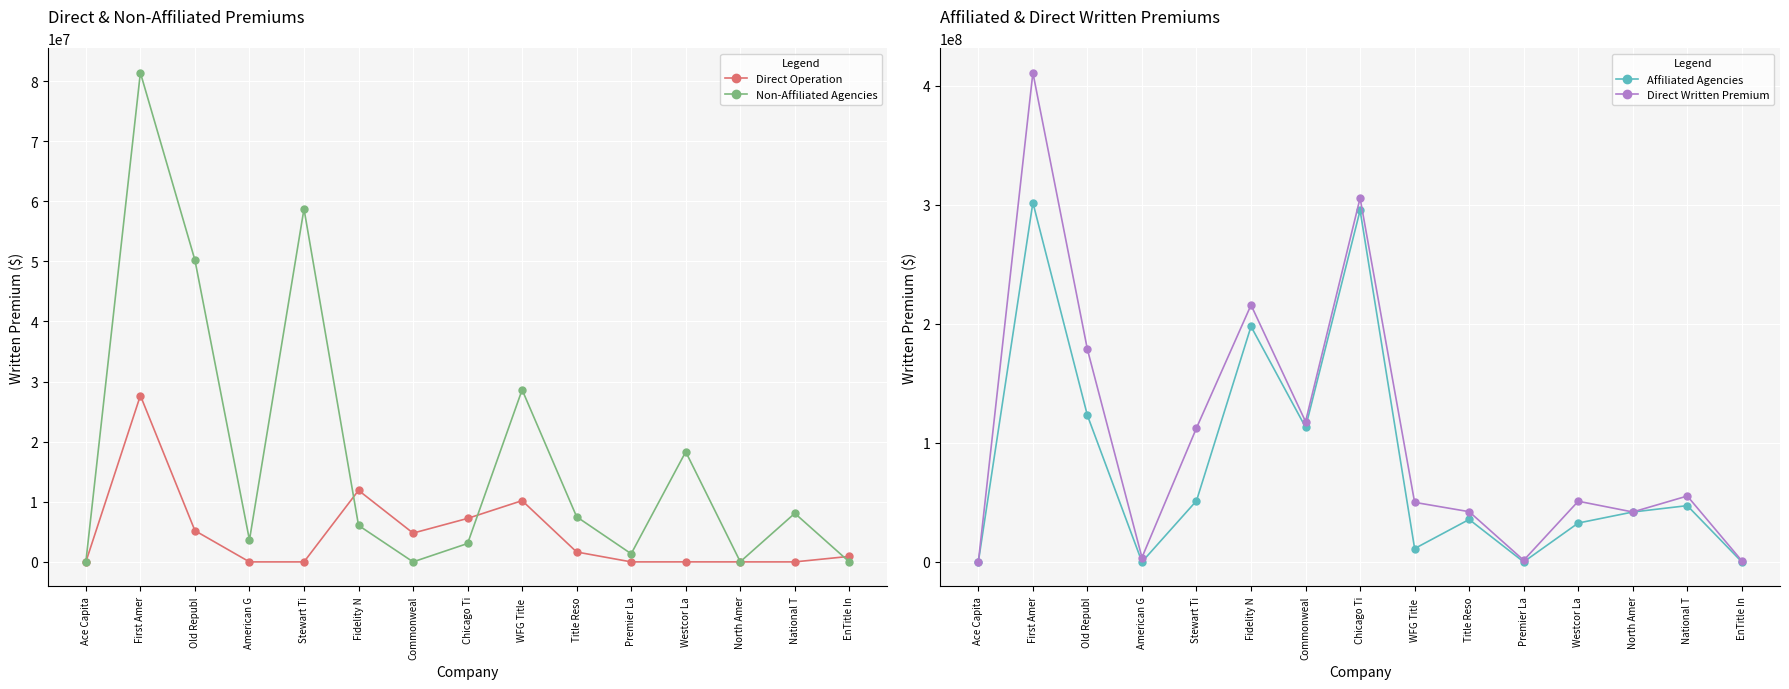

Is this an area chart (filled region under the line)?

No